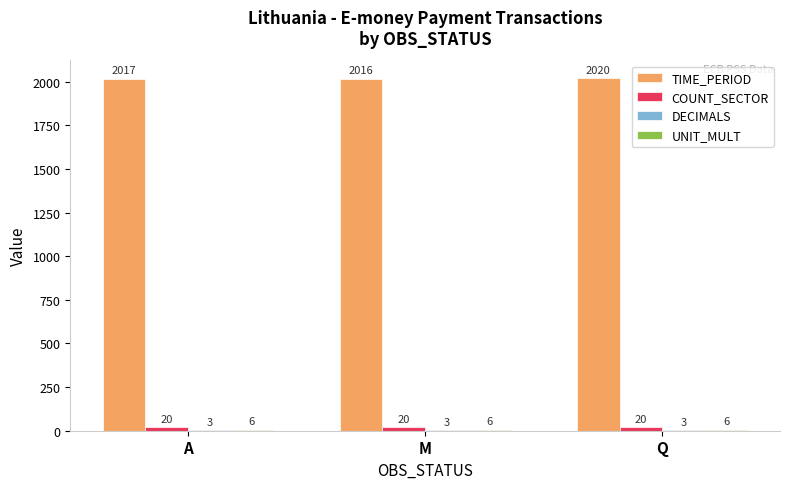

What is the total value across all series at M?

2044.8